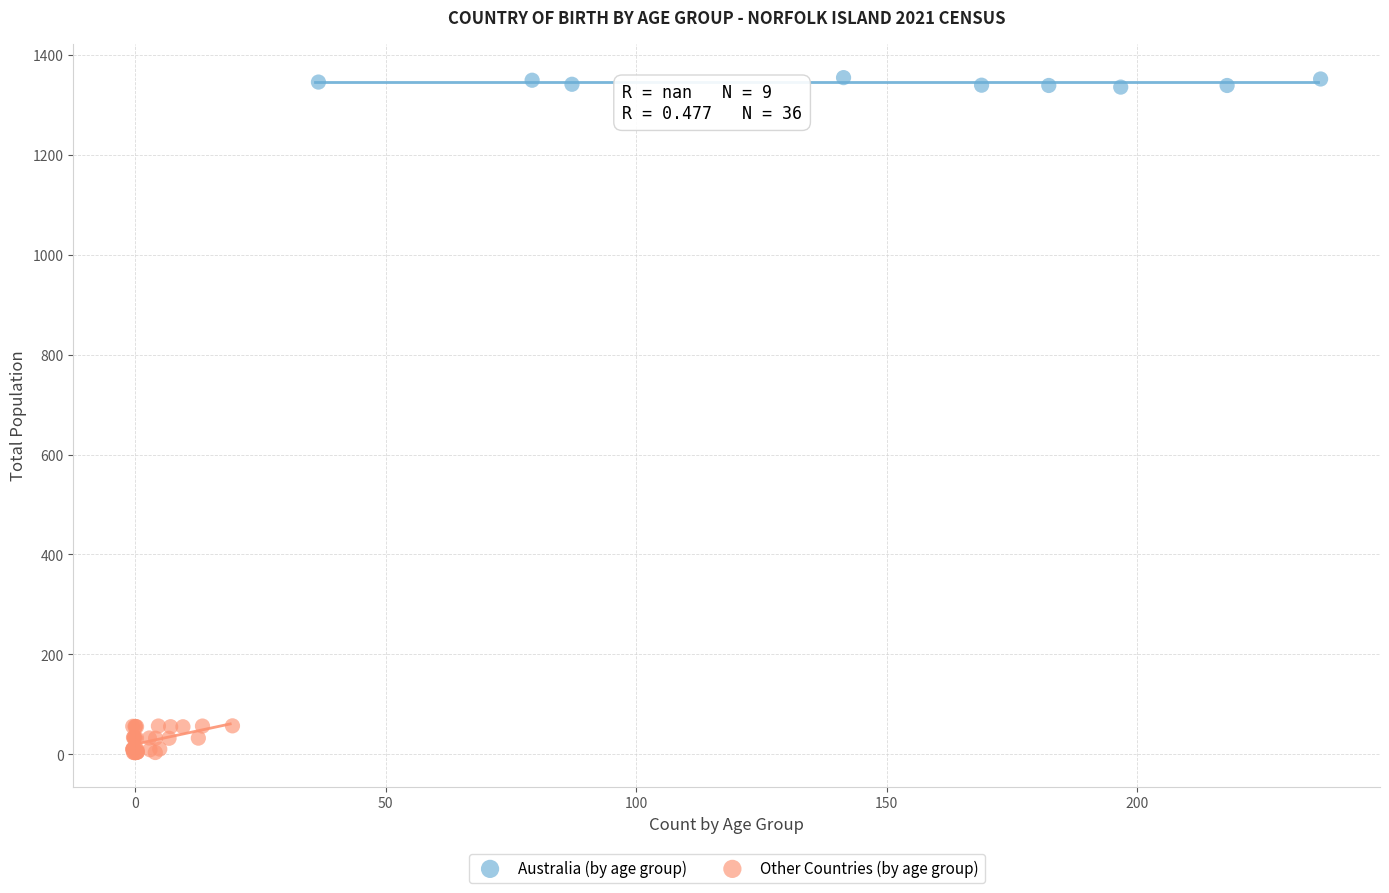

Which series has the largest Y range (max minus min)?

Other Countries (by age group)